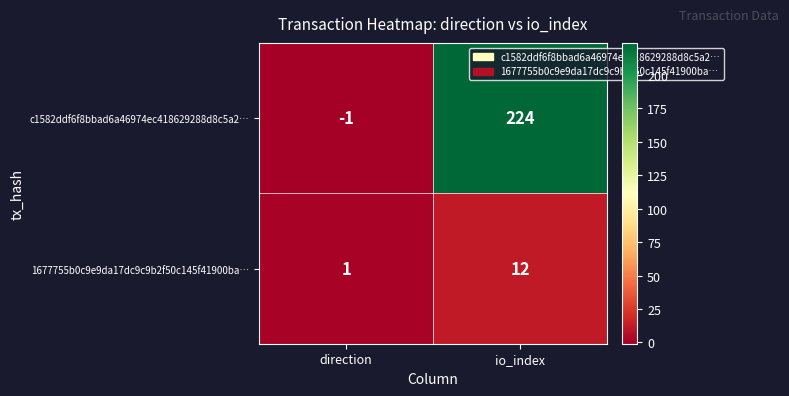

The c1582ddf6f8bbad6a46974ec418629288d8c5a2… series shows -1 at direction. True or false?

True